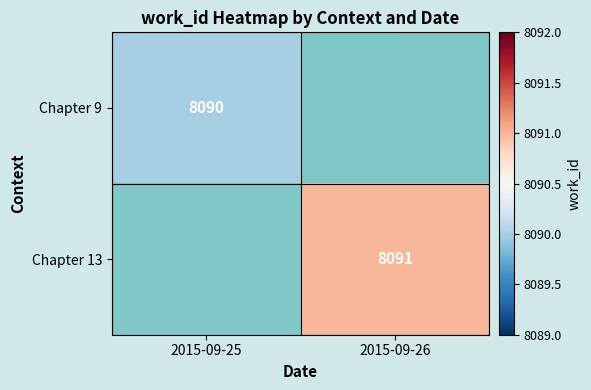

Which label corresponds to the smallest value in the chart?

2015-09-25